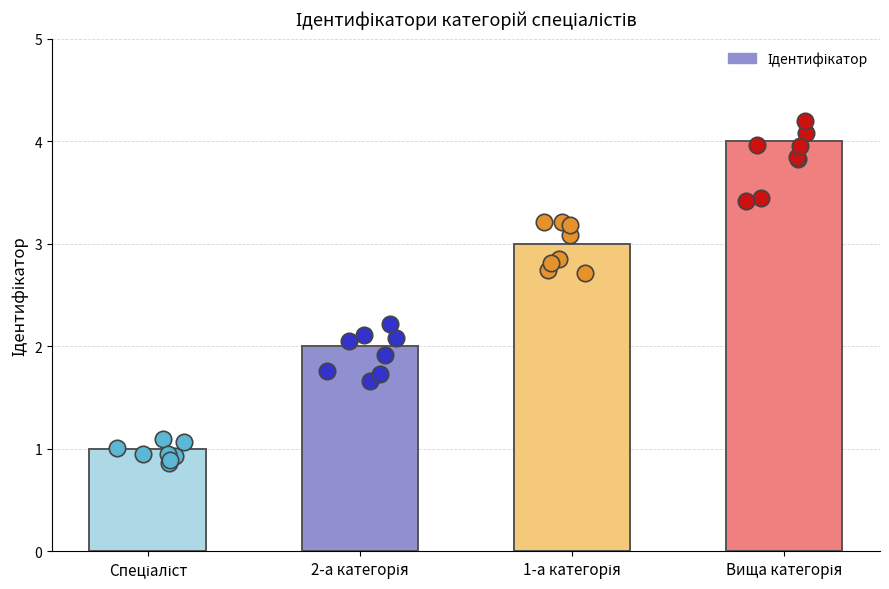

Which has a higher value, Вища категорія or Спеціаліст?

Вища категорія